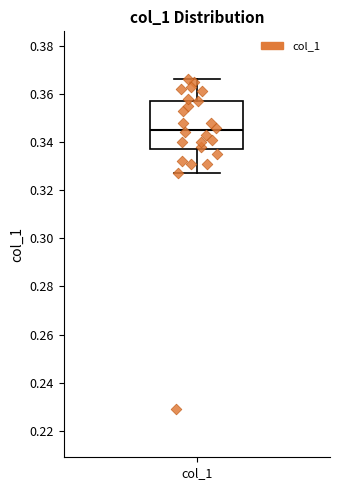

Read this box plot against the y-axis: the position of the median line, the range covered by the box, and the ends of both whiskers. The values are not printed on the chart, so give them approximately, as read against the axis.

median 0.346, box 0.338 to 0.358, whiskers 0.328 to 0.366